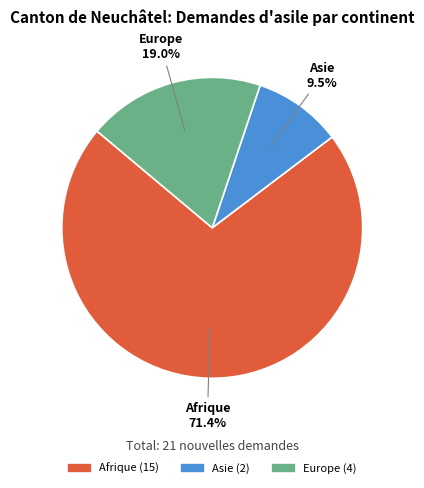

What percentage is the Europe slice, to the nearest percent?

19%